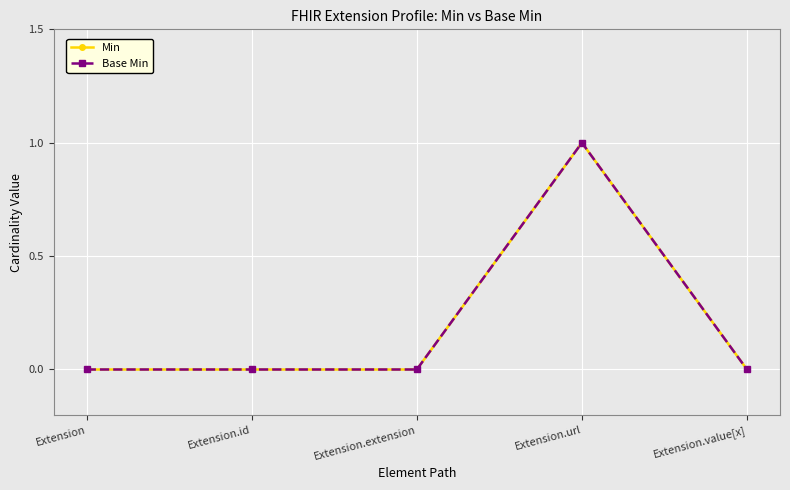

At which label does Min reach its peak?

Extension.url